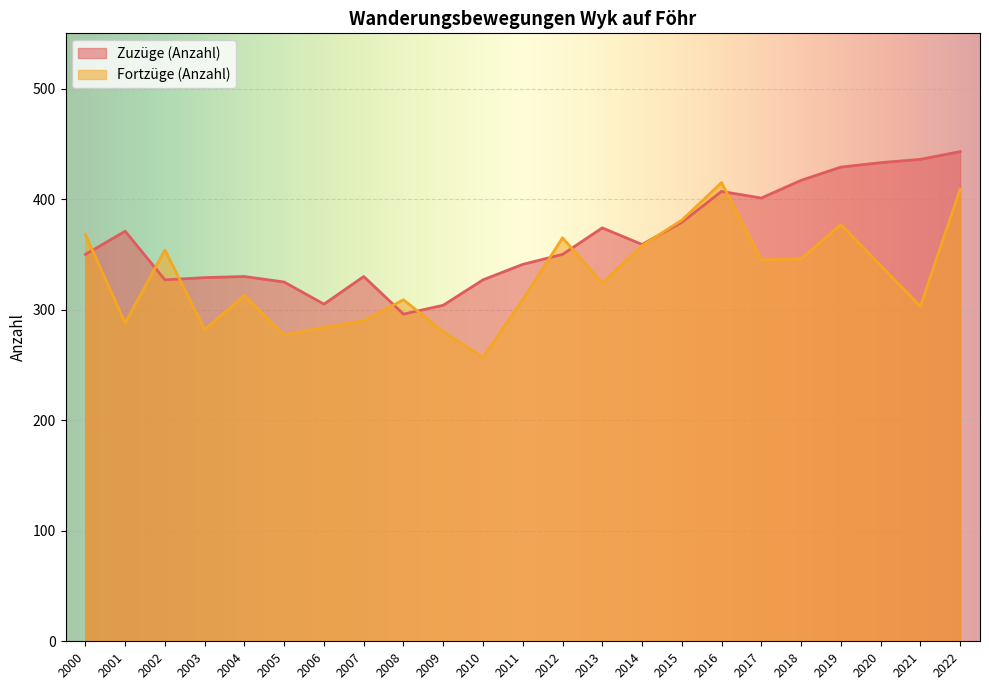

What are all the series names shown in the legend?

Zuzüge (Anzahl), Fortzüge (Anzahl)